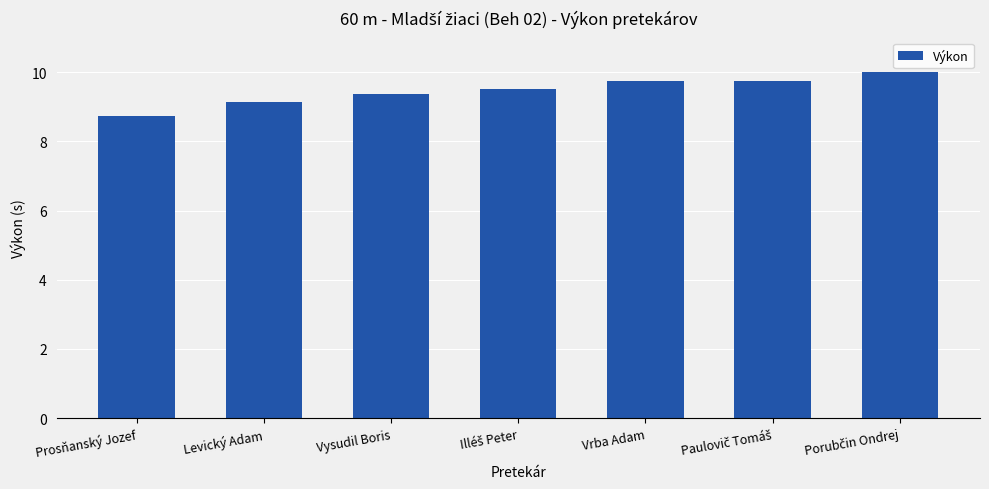

What is the difference between the maximum and minimum values?

1.3